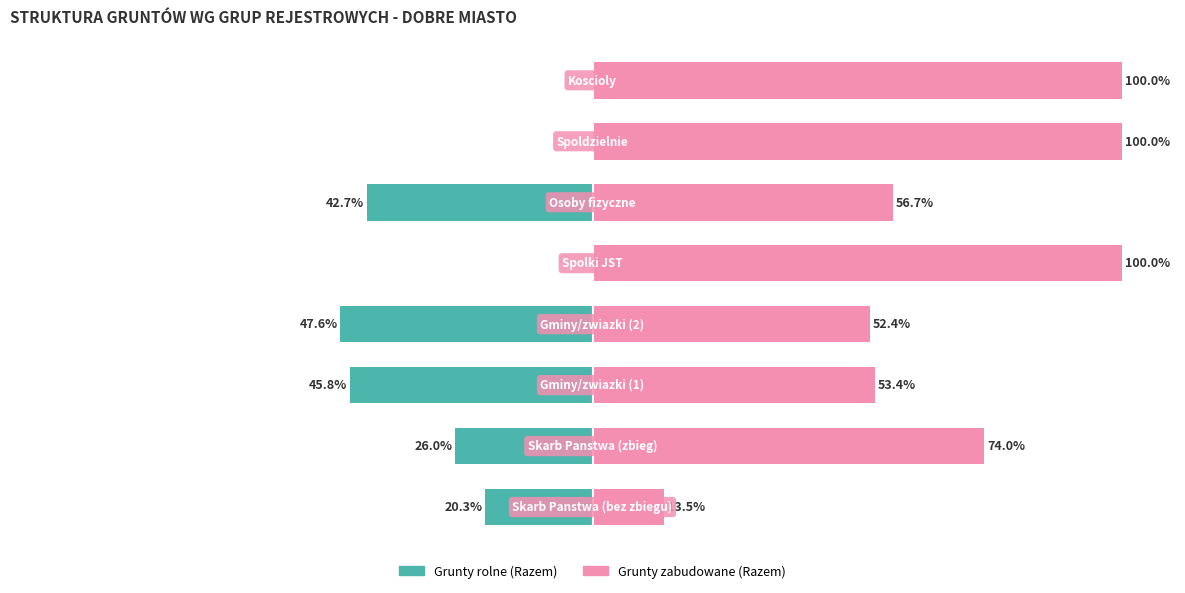

How many values in the Grunty rolne (Razem) series are below -20?

5